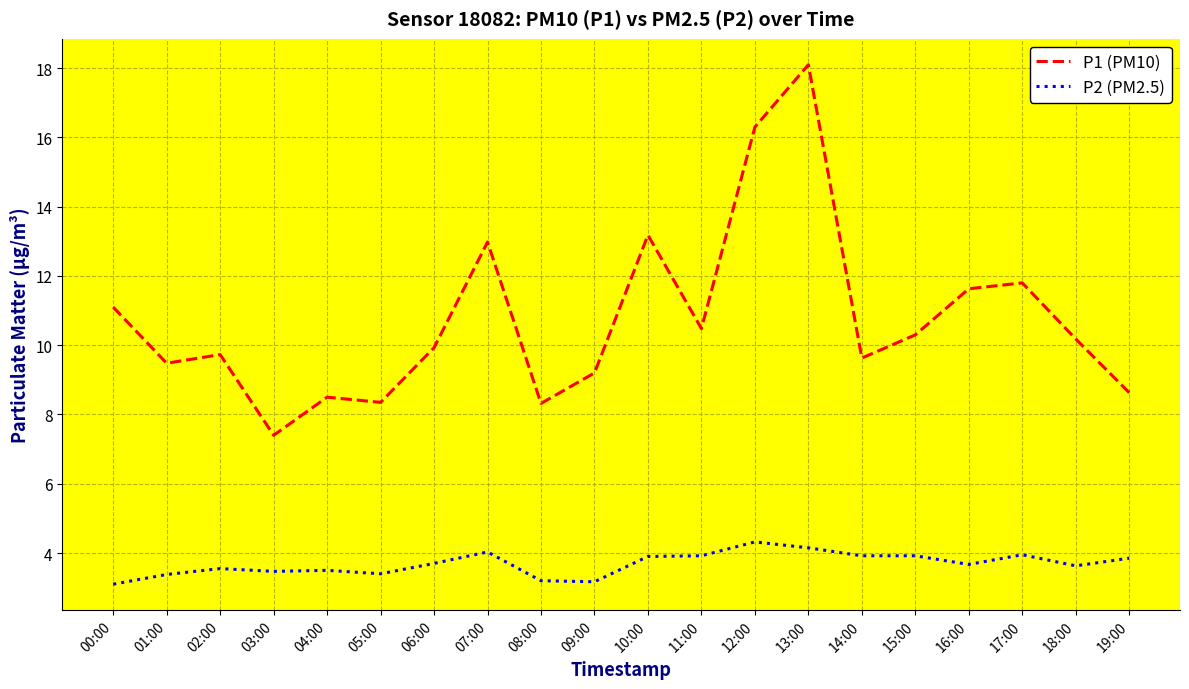

What is the difference between the P2 (PM2.5) values at 13:00 and 01:00?

0.8